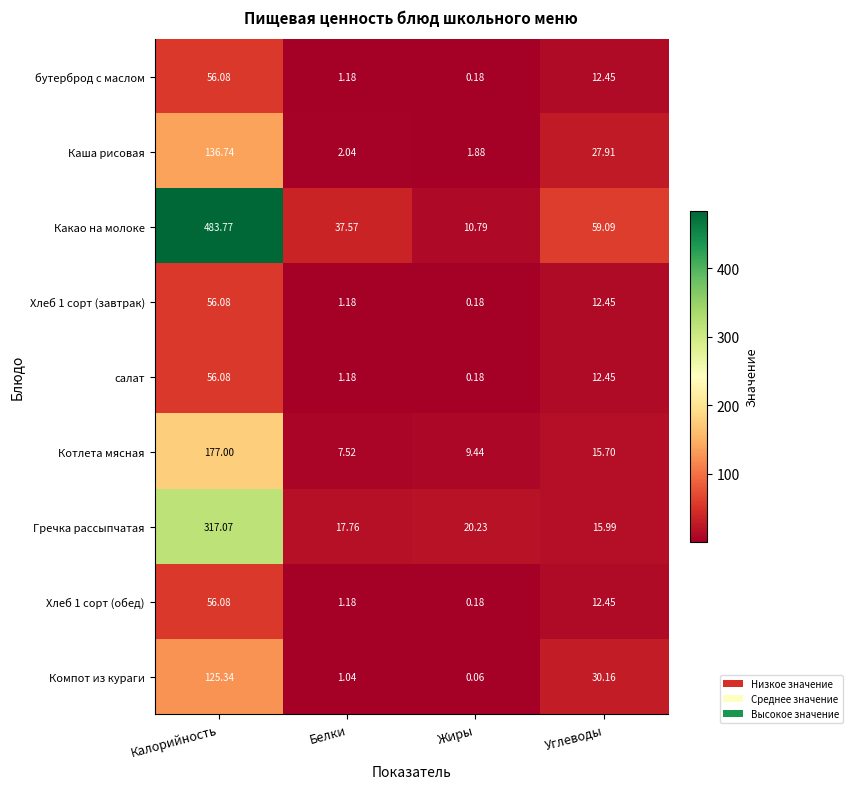

List the labels in order of Хлеб 1 сорт (завтрак) value, smallest first.

Жиры, Белки, Углеводы, Калорийность